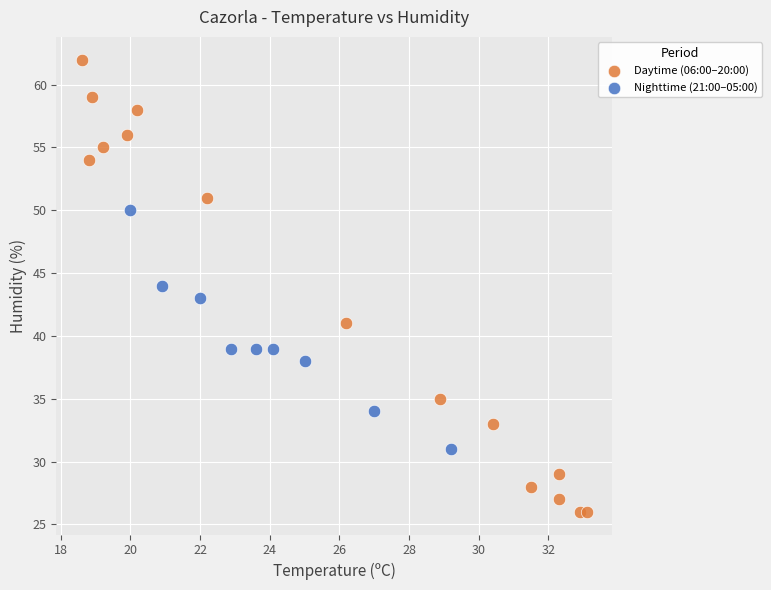

Which series reaches the maximum Y coordinate?

Daytime (06:00–20:00)